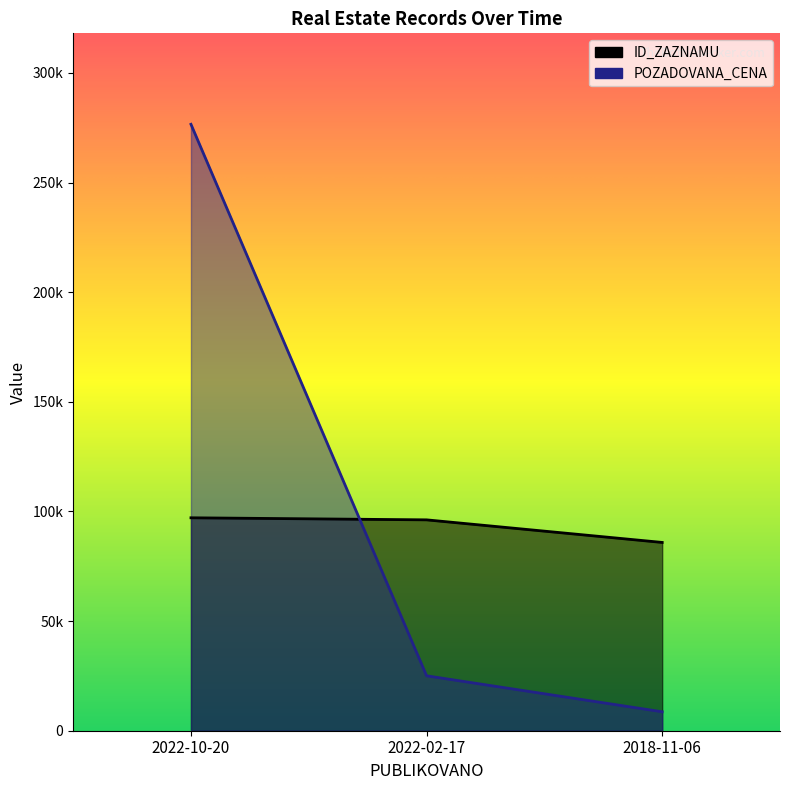

Reading right to left, what are all the values shown in this chart?

ID_ZAZNAMU: 85879	96178	97120
POZADOVANA_CENA: 8640	25050	276590